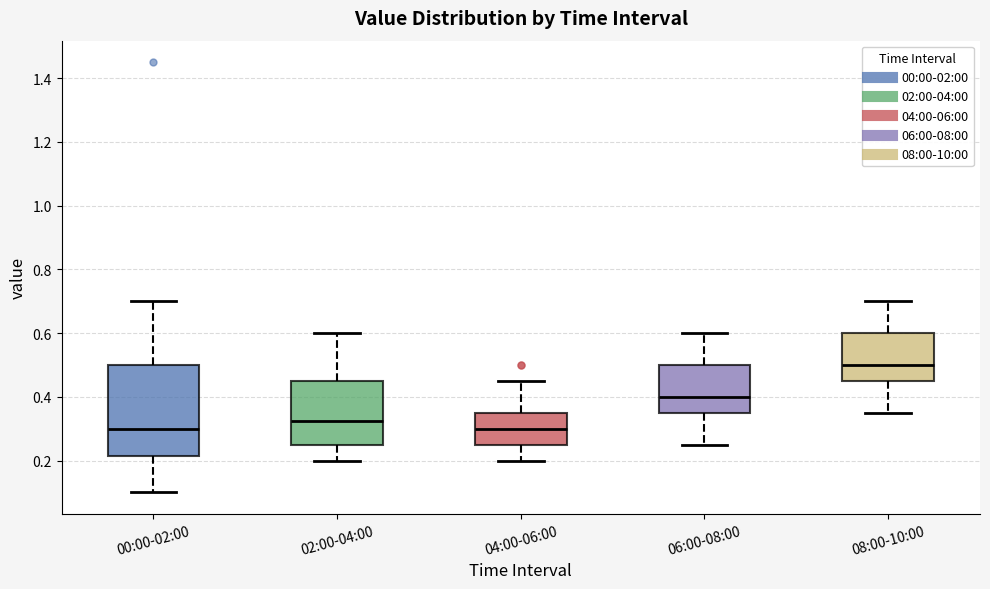

Where does the median line of the box for 02:00-04:00 sit on the y-axis? The values are not printed on the chart, so give them approximately, as read against the axis.

0.32